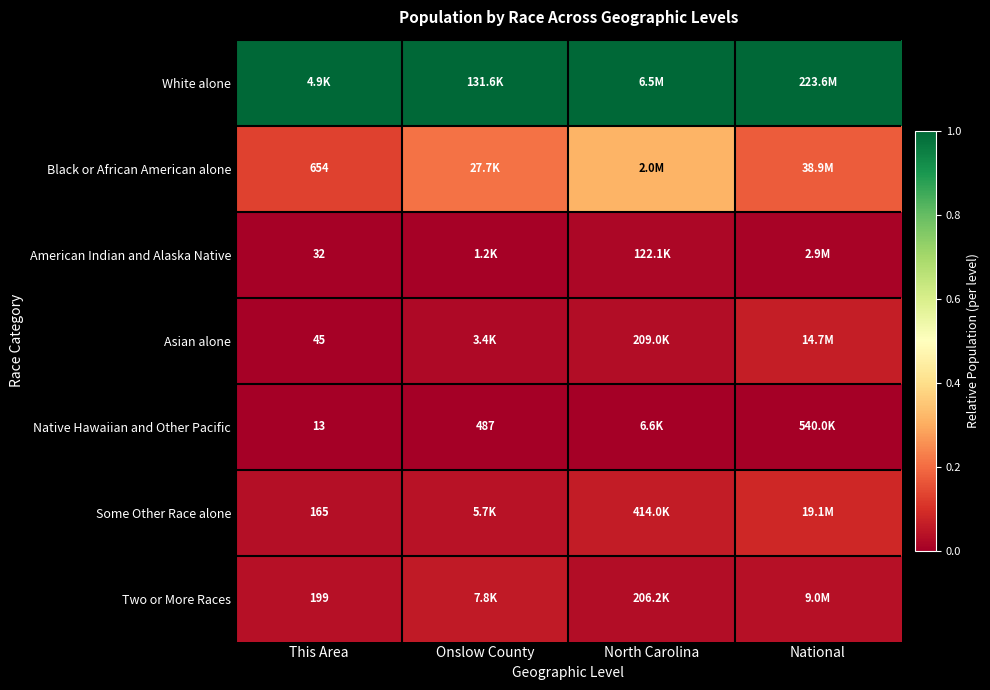

The Two or More Races series shows 0.0 at This Area. True or false?

True